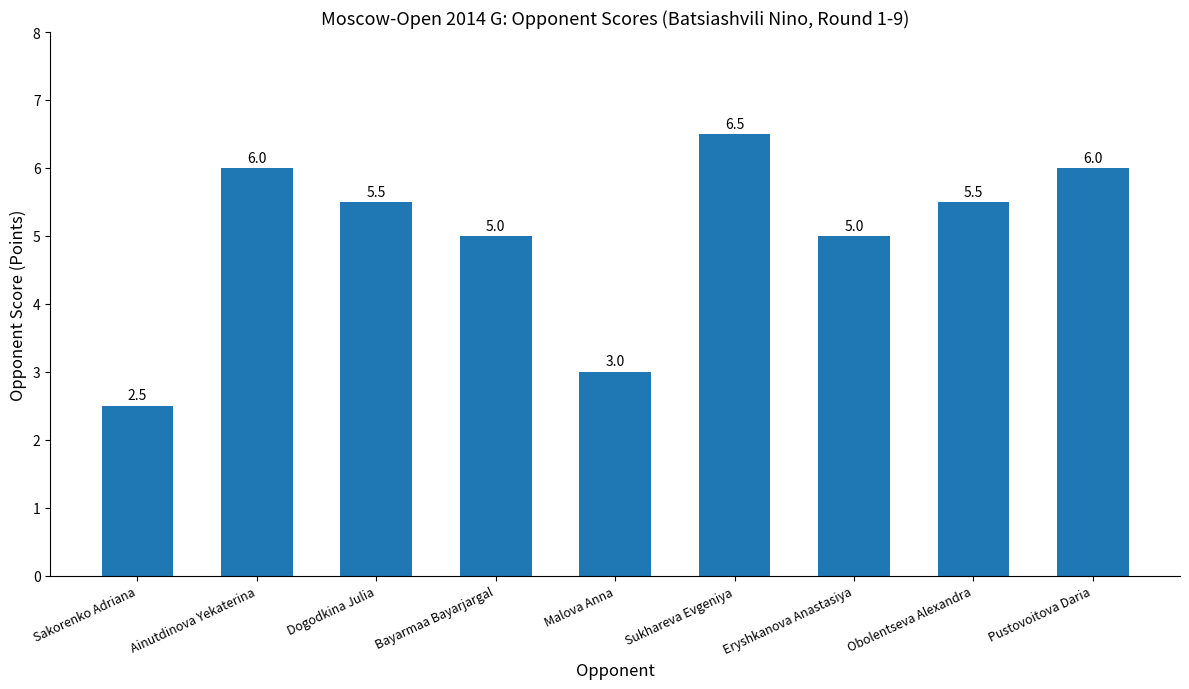

Approximately how many times larger is the value at Sakorenko Adriana compared to Ainutdinova Yekaterina?

0.4